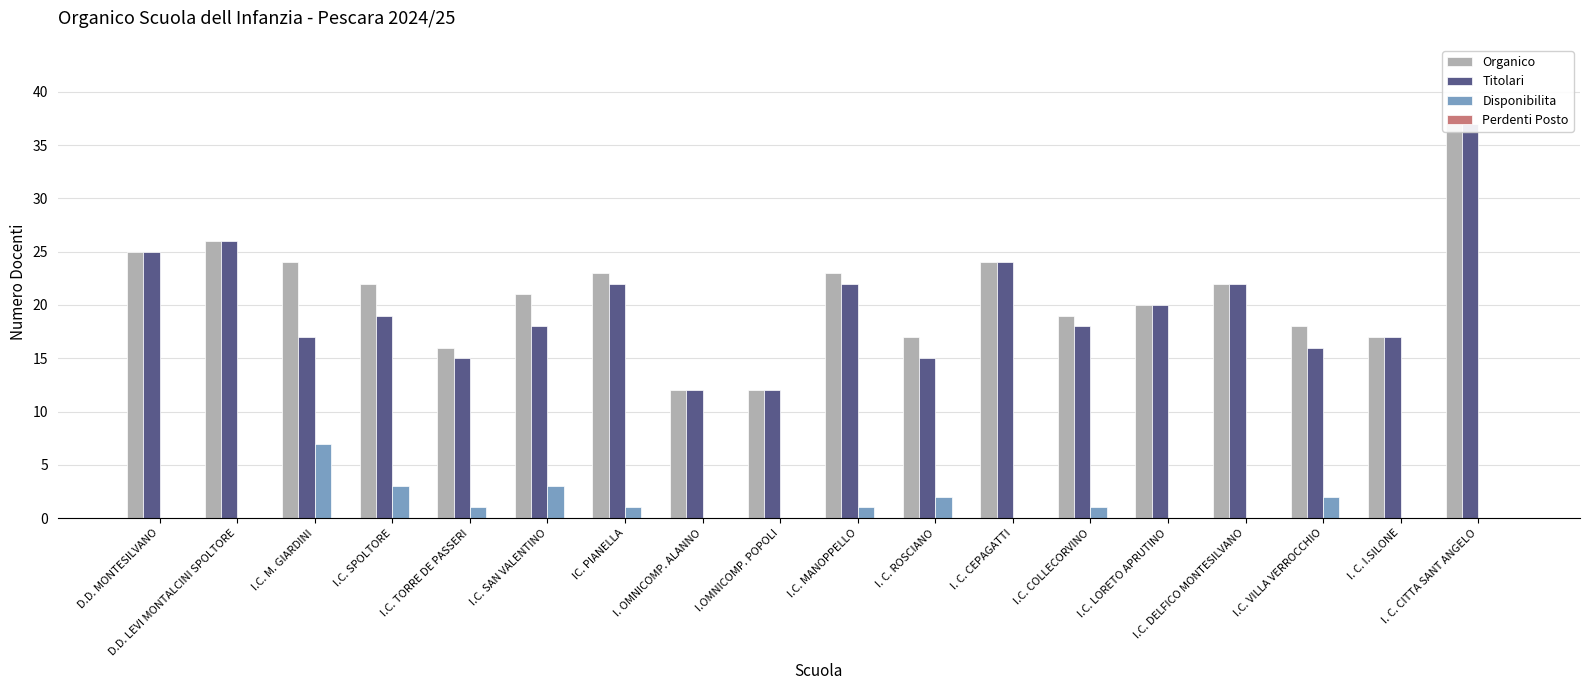

At which label is Titolari closest to 24?

I. C. CEPAGATTI